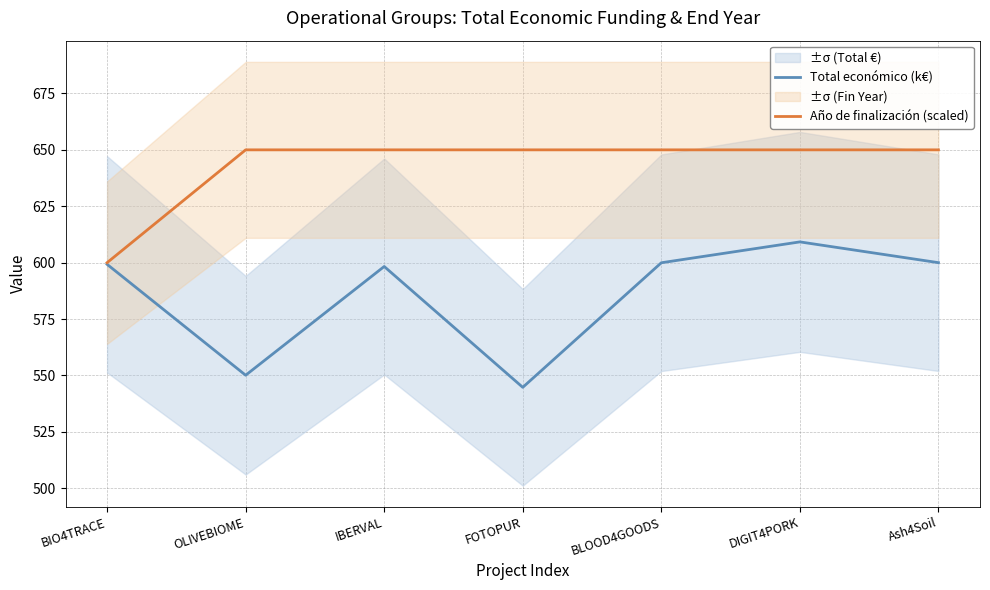

Rank the series by their maximum value, from highest to lowest.

Año de finalización (scaled), Total económico (k€)